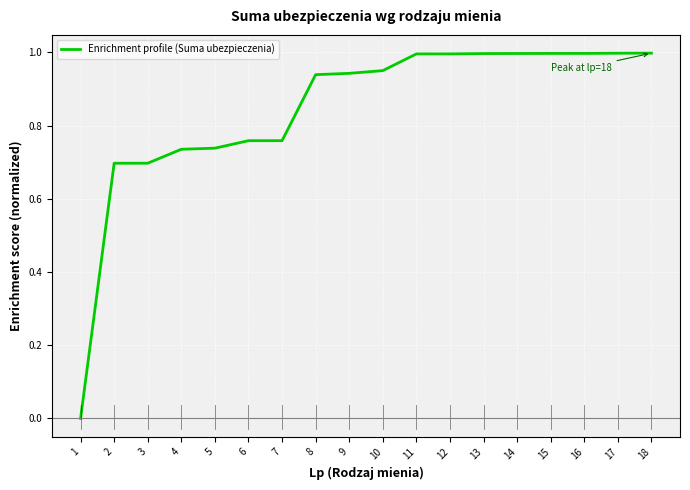

Which has a higher value, 18 or 3?

18